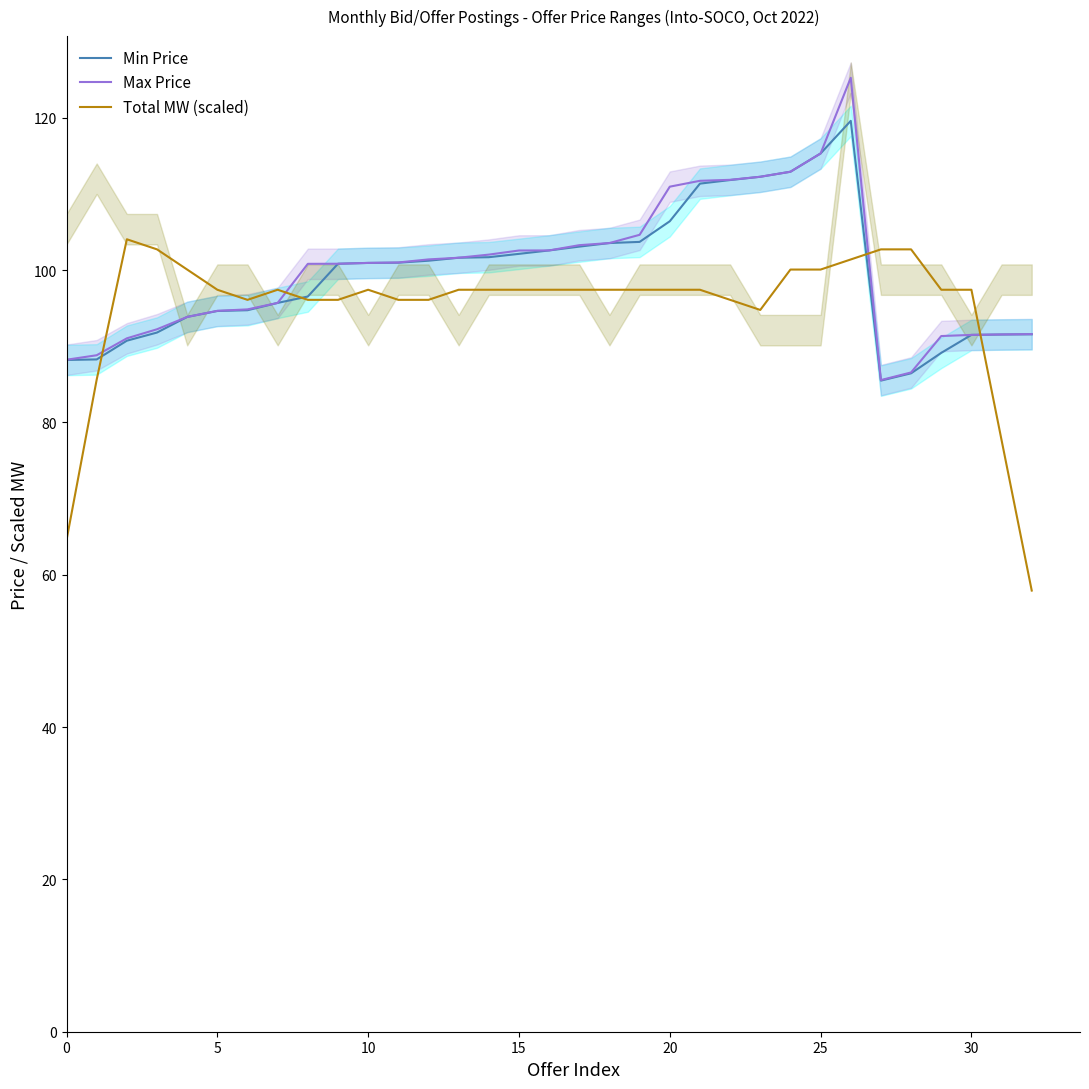

Which series has the largest total across all categories?

Max Price